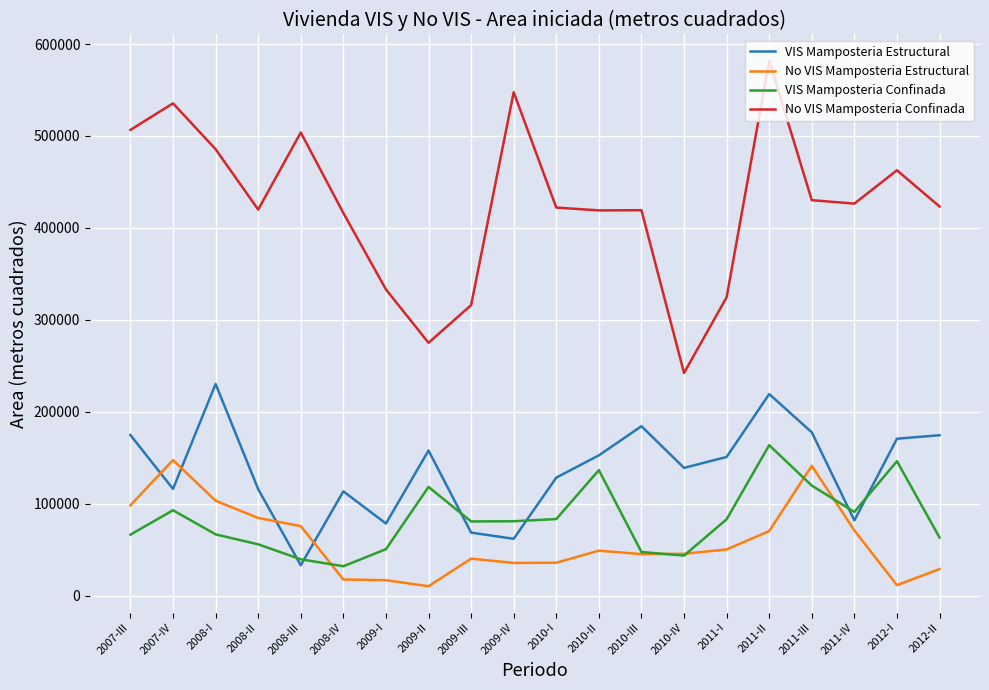

True or false: No VIS Mamposteria Confinada has a value of 333153 at 2009-I.

True